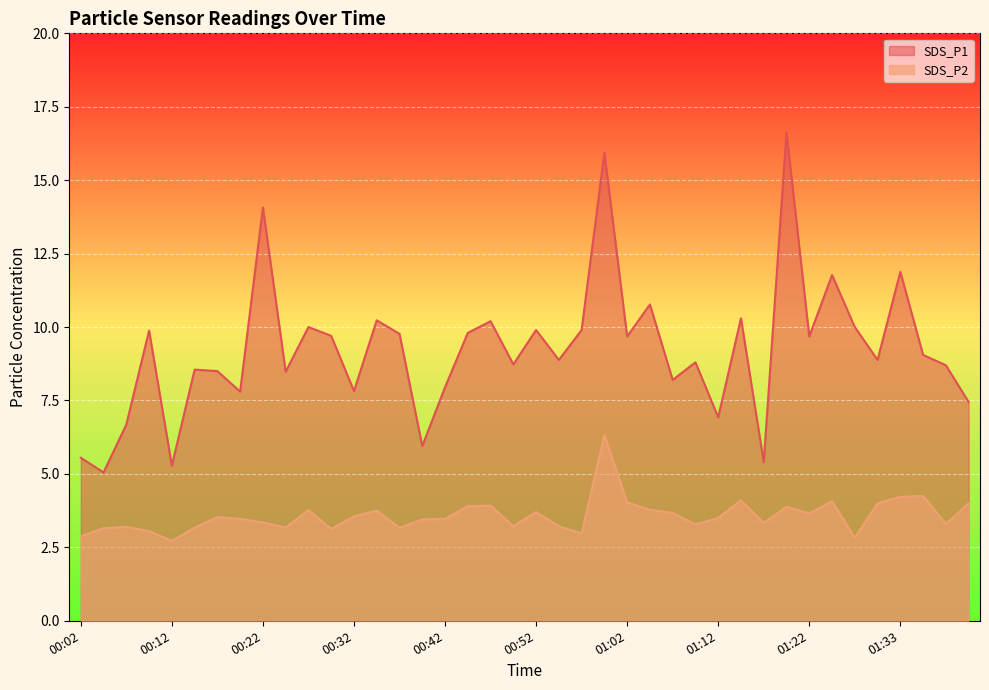

The value of SDS_P1 at 00:49 is 8.7. True or false?

True